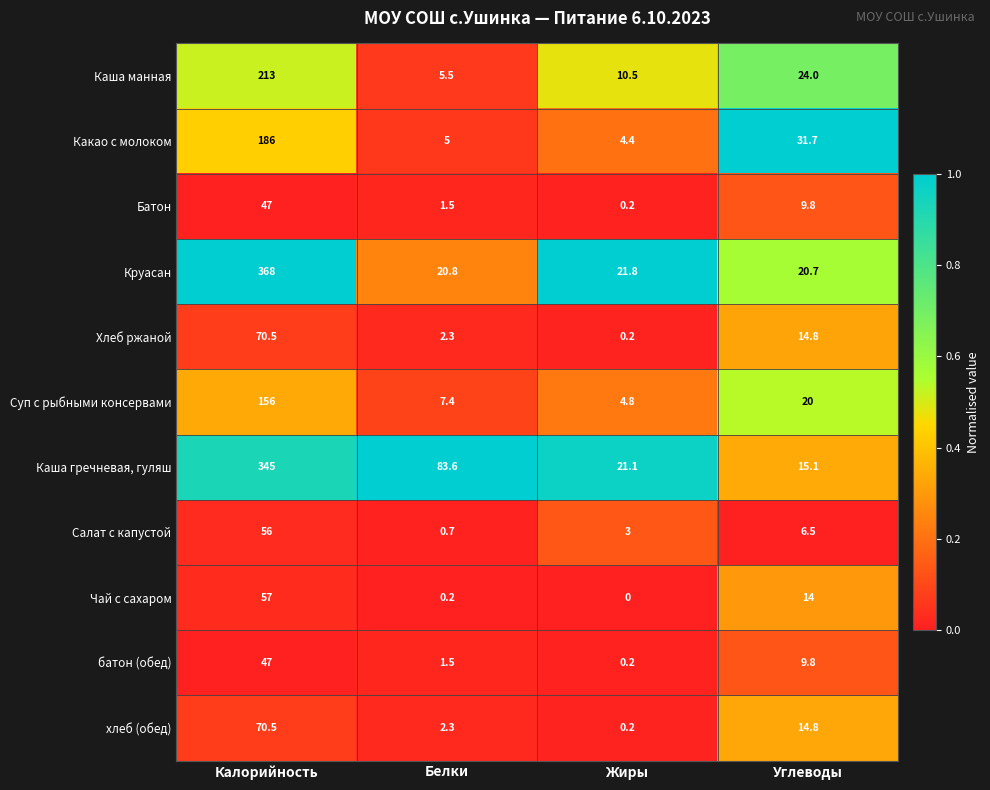

How many distinct data groups are displayed?

11